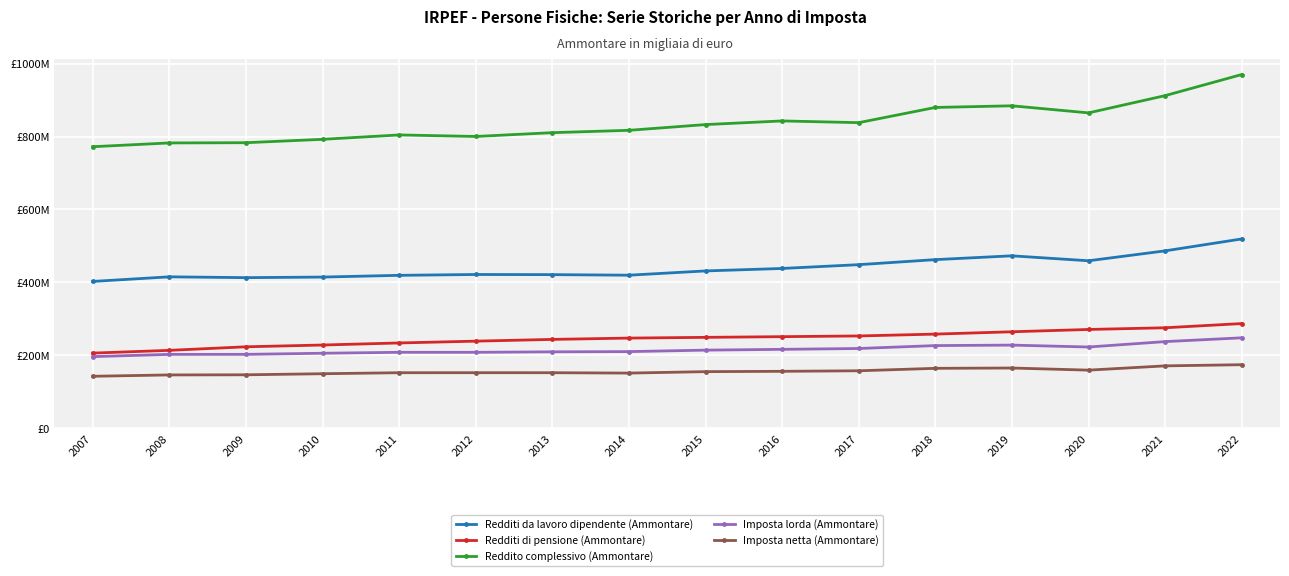

What is the value of the Reddito complessivo (Ammontare) point at the 10th from the left?

842977946.0